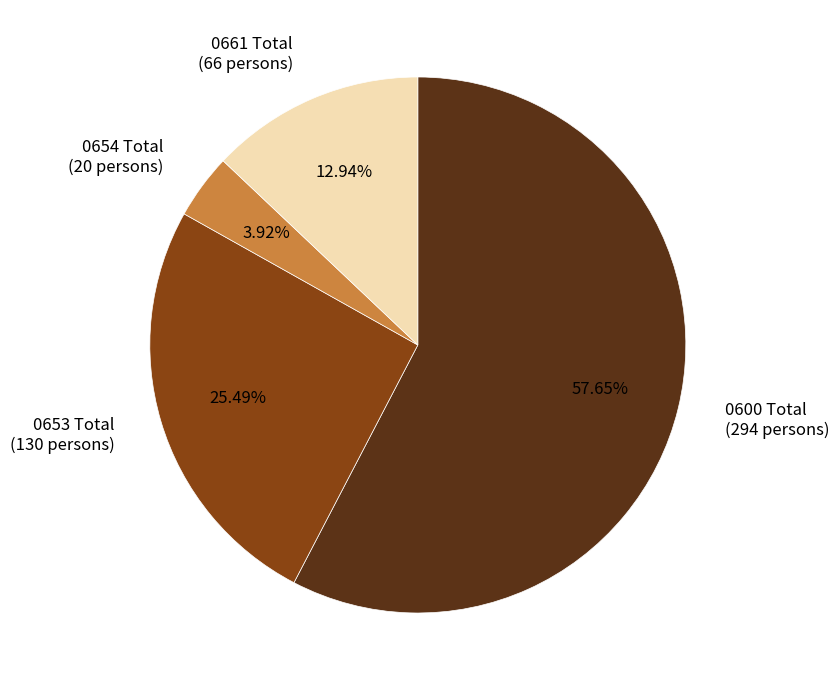

True or false: 0661 Total accounts for 13% of the total.

True